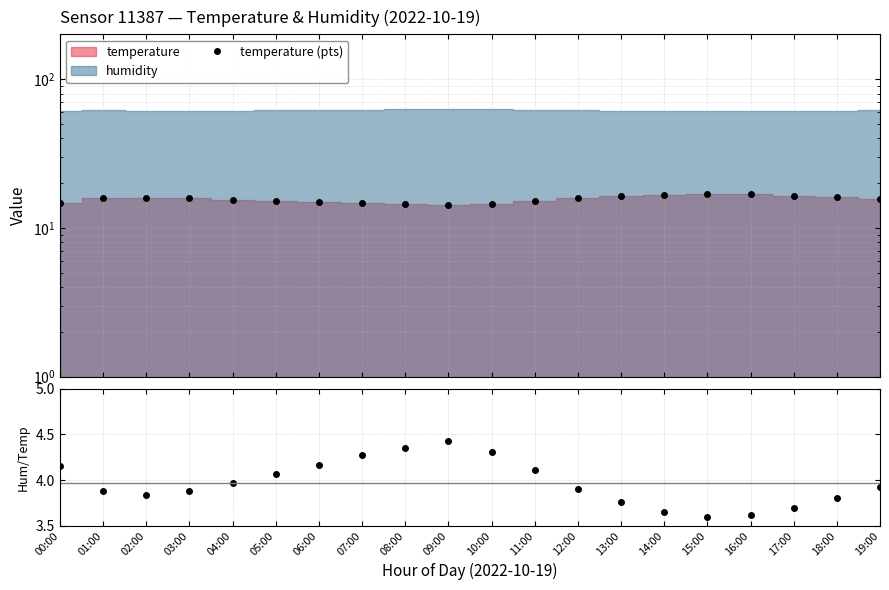

Reading left to right, list all the values displayed in this chart.

temperature (pts): 00:00=14.7	01:00=15.9	02:00=16.0	03:00=15.8	04:00=15.5	05:00=15.2	06:00=14.9	07:00=14.6	08:00=14.4	09:00=14.2	10:00=14.5	11:00=15.1	12:00=15.8	13:00=16.3	14:00=16.7	15:00=16.9	16:00=16.8	17:00=16.5	18:00=16.1	19:00=15.7
hum/temp ratio: 00:00=4.2	01:00=3.9	02:00=3.8	03:00=3.9	04:00=4.0	05:00=4.1	06:00=4.2	07:00=4.3	08:00=4.3	09:00=4.4	10:00=4.3	11:00=4.1	12:00=3.9	13:00=3.8	14:00=3.6	15:00=3.6	16:00=3.6	17:00=3.7	18:00=3.8	19:00=3.9